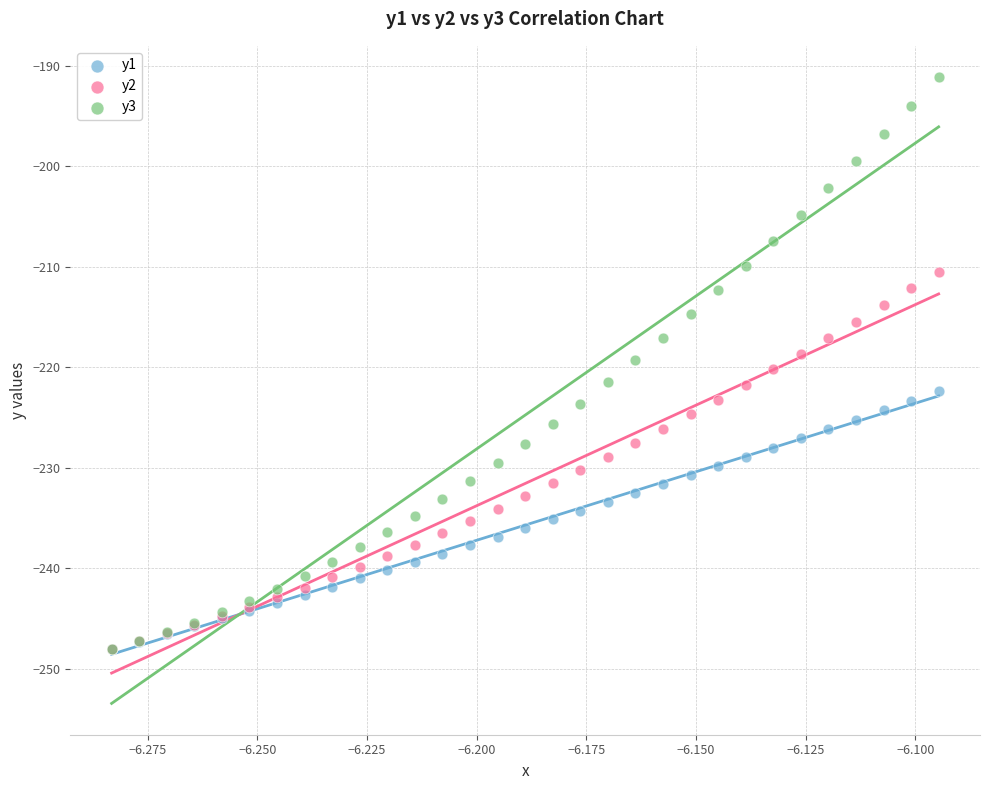

Which series contains the highest Y value?

y3